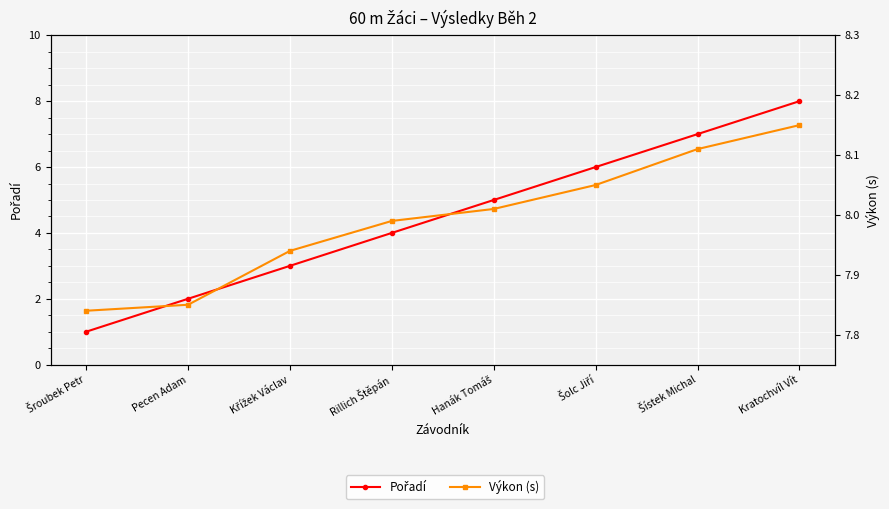

Reading left to right, list all the values displayed in this chart.

Pořadí: Šroubek Petr=1.0	Pecen Adam=2.0	Křížek Václav=3.0	Rillich Štěpán=4.0	Hanák Tomáš=5.0	Šolc Jiří=6.0	Šístek Michal=7.0	Kratochvíl Vít=8.0
Výkon (s): Šroubek Petr=7.8	Pecen Adam=7.8	Křížek Václav=7.9	Rillich Štěpán=8.0	Hanák Tomáš=8.0	Šolc Jiří=8.1	Šístek Michal=8.1	Kratochvíl Vít=8.2